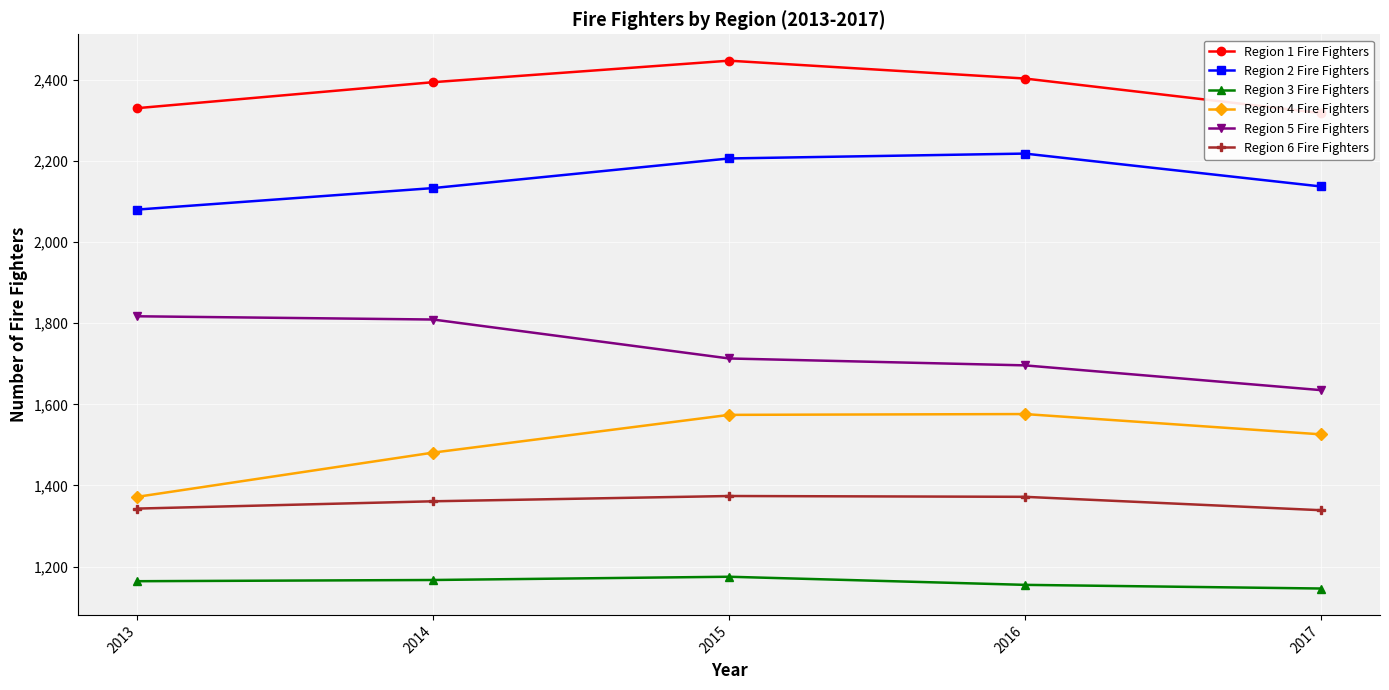

The Region 2 Fire Fighters series shows 2137 at 2017. True or false?

True